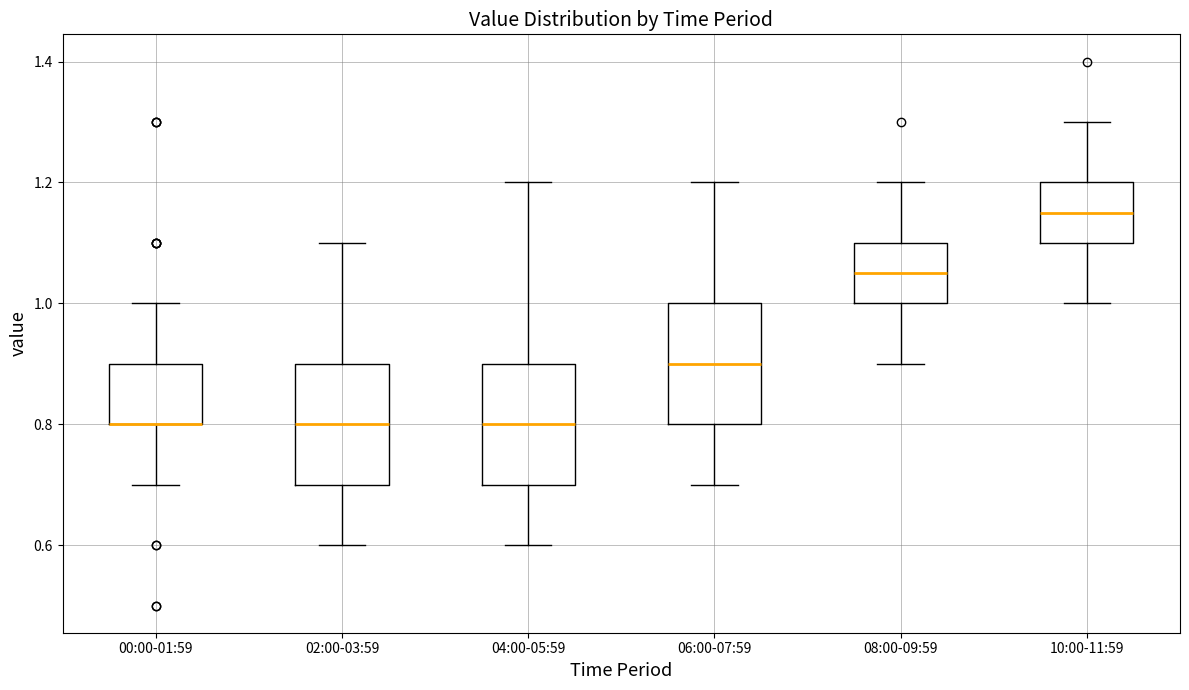

Reading left to right, read every box against the y-axis: the position of its median line, the range the box covers, and the ends of its whiskers. The values are not printed on the chart, so give them approximately, as read against the axis.

00:00-01:59: median 0.80 (drawn on the box's lower edge), box 0.80 to 0.90, whiskers 0.70 to 1.00
02:00-03:59: median 0.80, box 0.70 to 0.90, whiskers 0.60 to 1.10
04:00-05:59: median 0.80, box 0.70 to 0.90, whiskers 0.60 to 1.20
06:00-07:59: median 0.90, box 0.80 to 1.00, whiskers 0.70 to 1.20
08:00-09:59: median 1.06, box 1.00 to 1.10, whiskers 0.90 to 1.20
10:00-11:59: median 1.16, box 1.10 to 1.20, whiskers 1.00 to 1.30